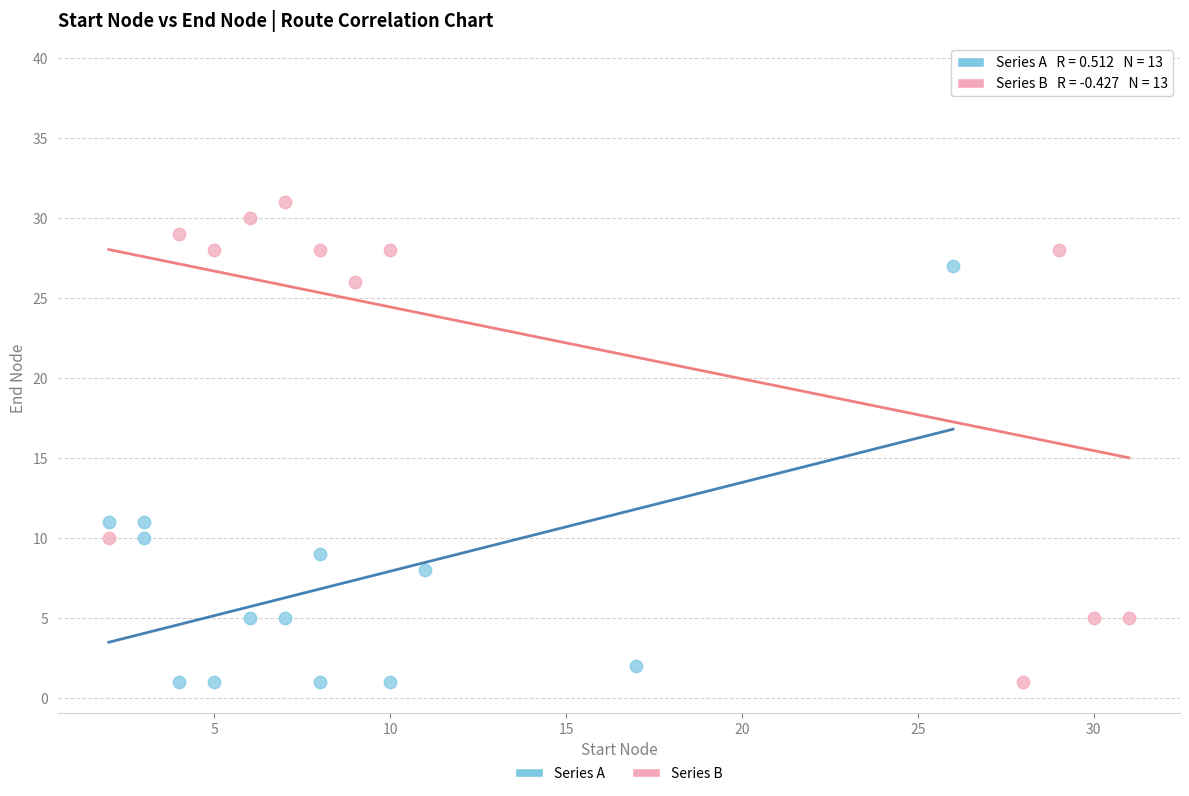

Which series has the largest Y range (max minus min)?

Series B